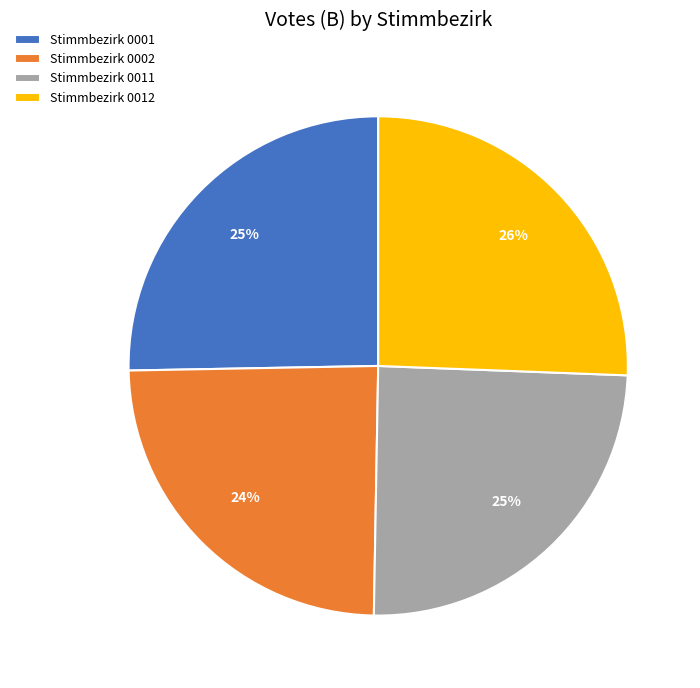

Is there a majority slice in this chart?

No